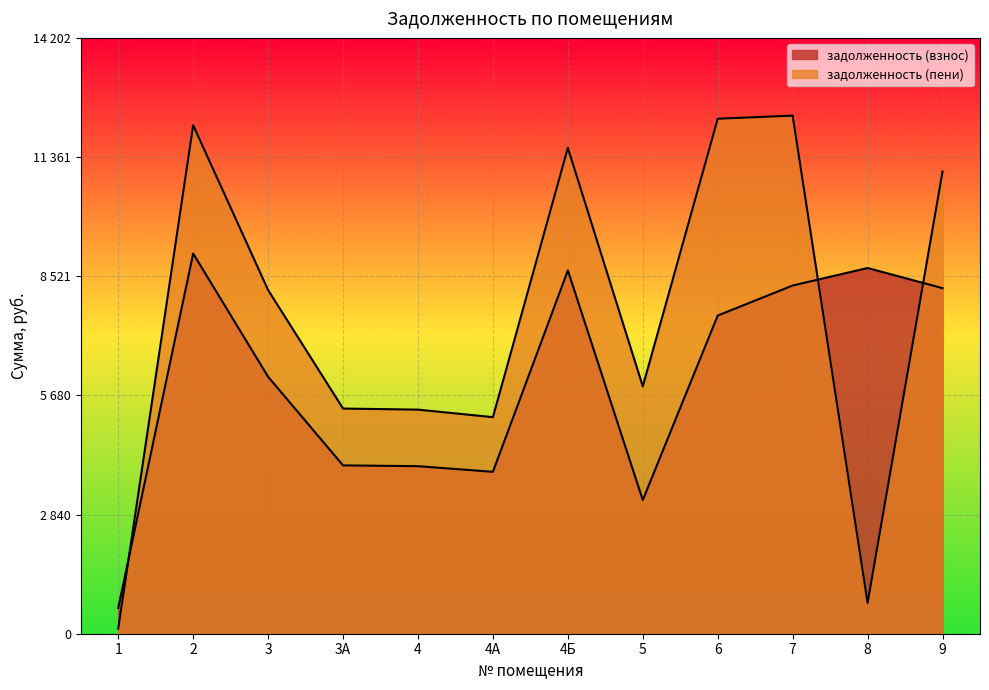

At which category is the sum across all series the highest?

2